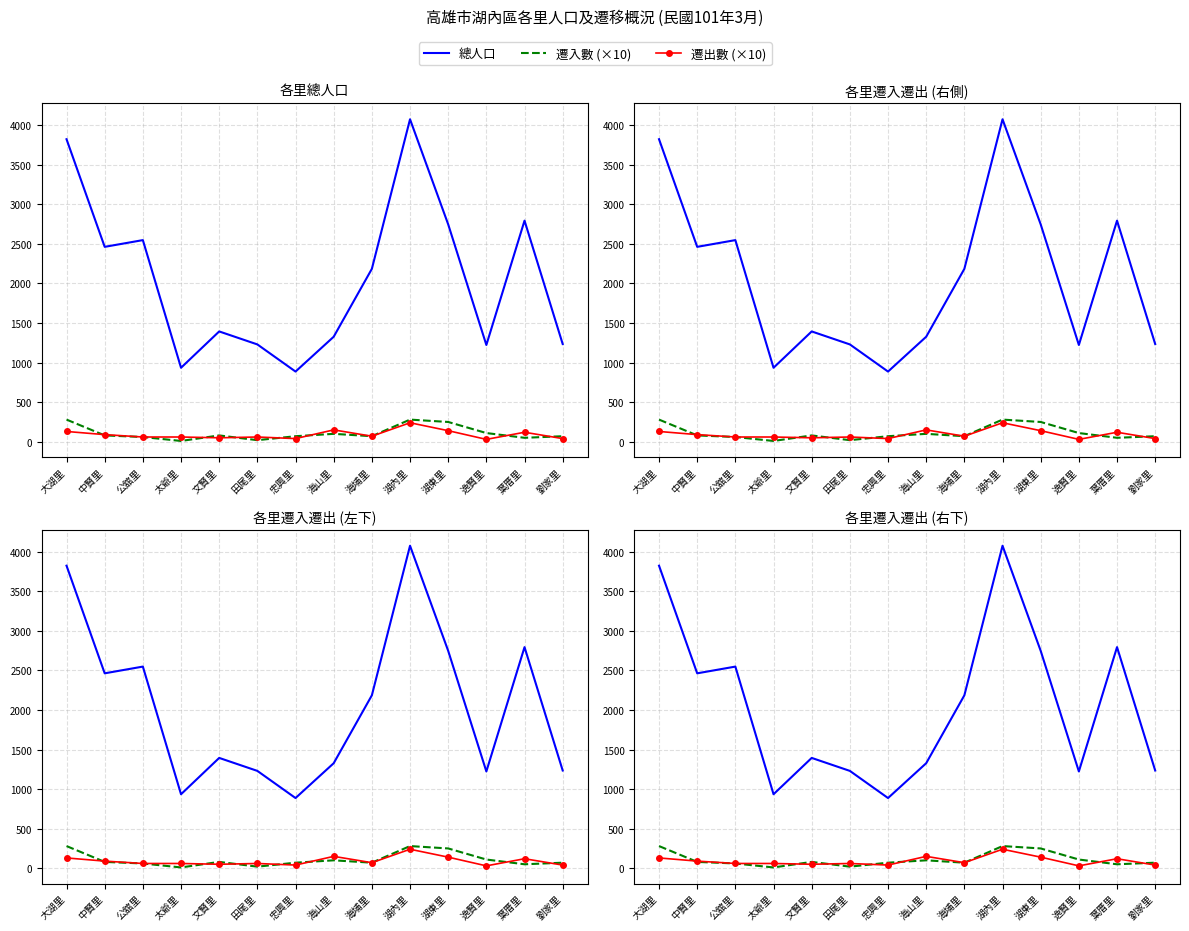

What is the sum of the 總人口 values at 公舘里 and 葉厝里?

5342